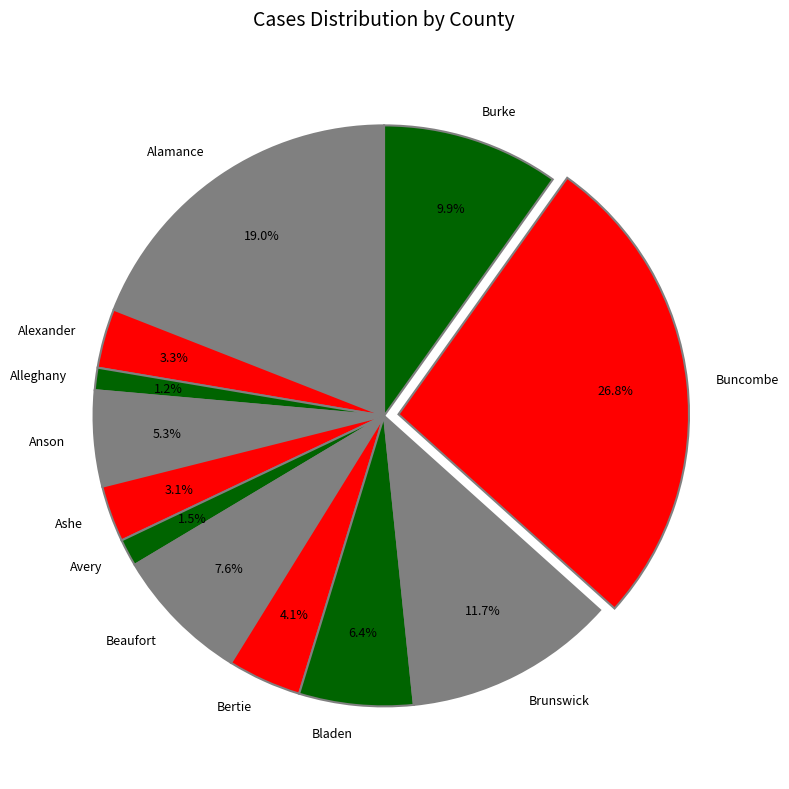

The Alleghany slice represents 1% of the pie. True or false?

True